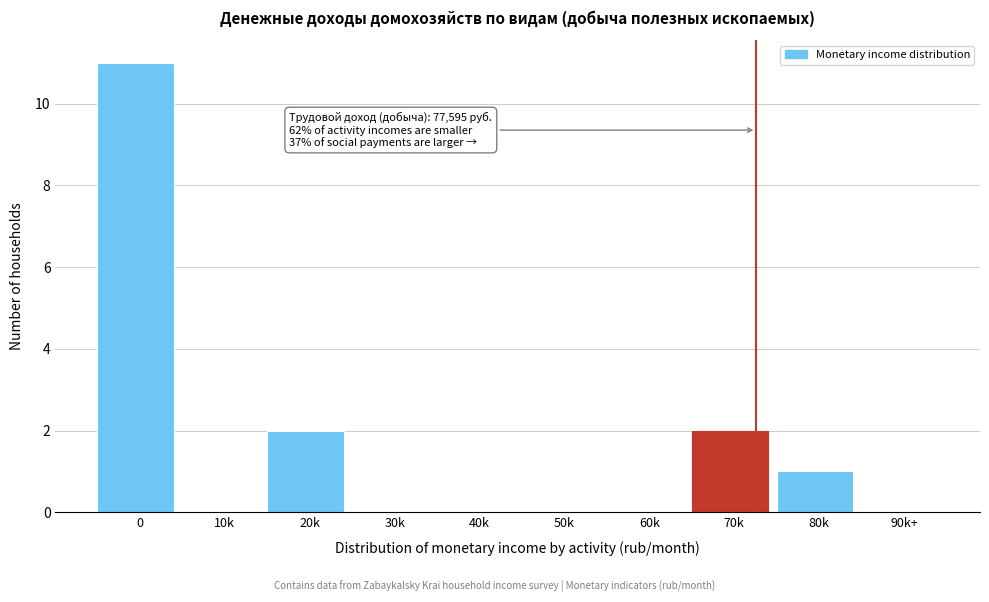

Reading left to right, transcribe all the data shown in this chart.

0=11	10k=0	20k=2	30k=0	40k=0	50k=0	60k=0	70k=2	80k=1	90k+=0